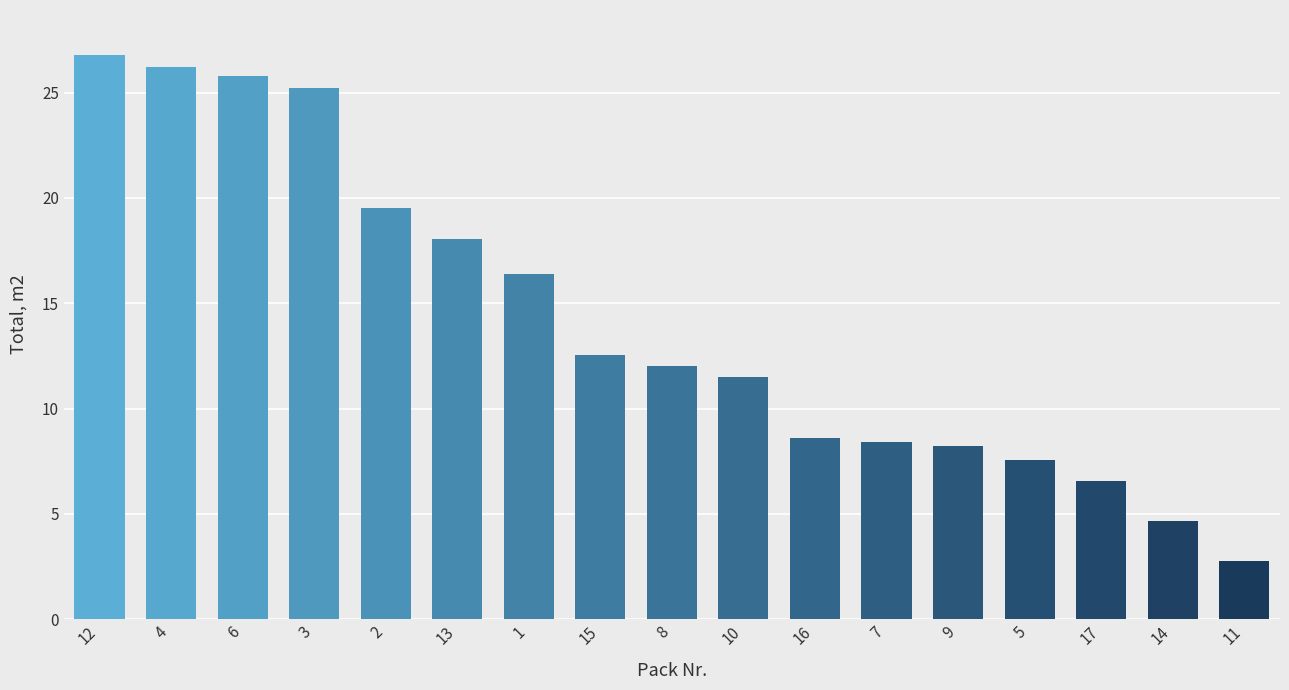

Count the number of categories in the chart.

17